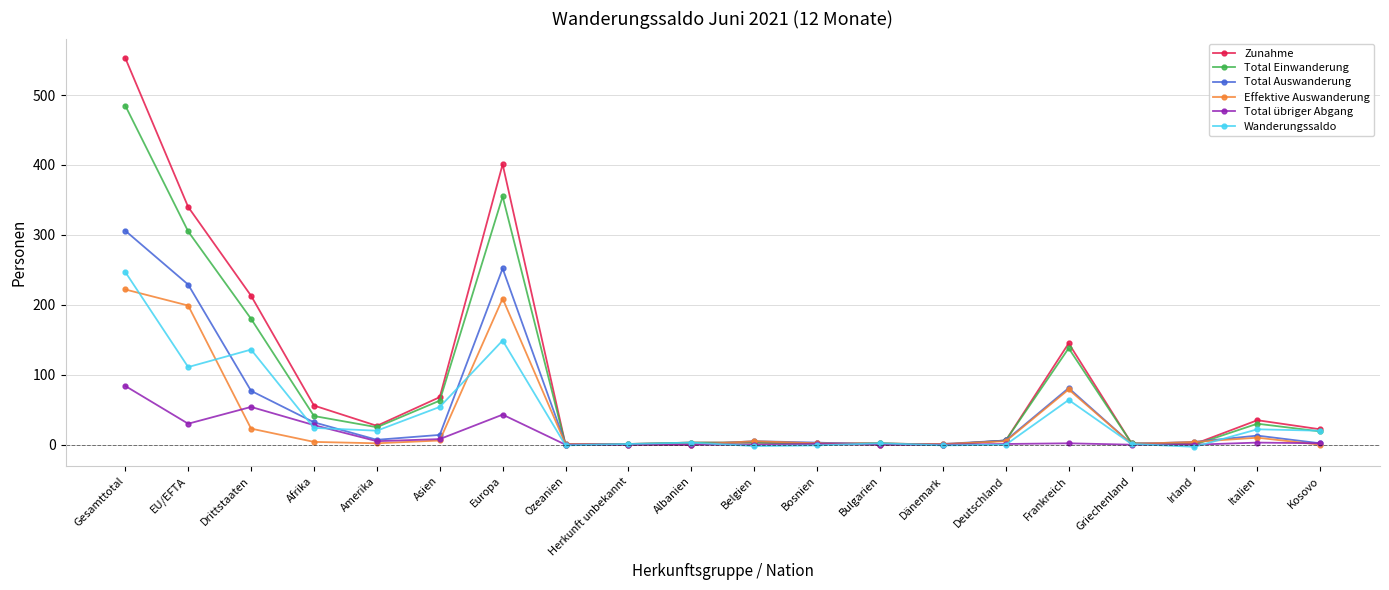

Count the number of data series in this chart.

6